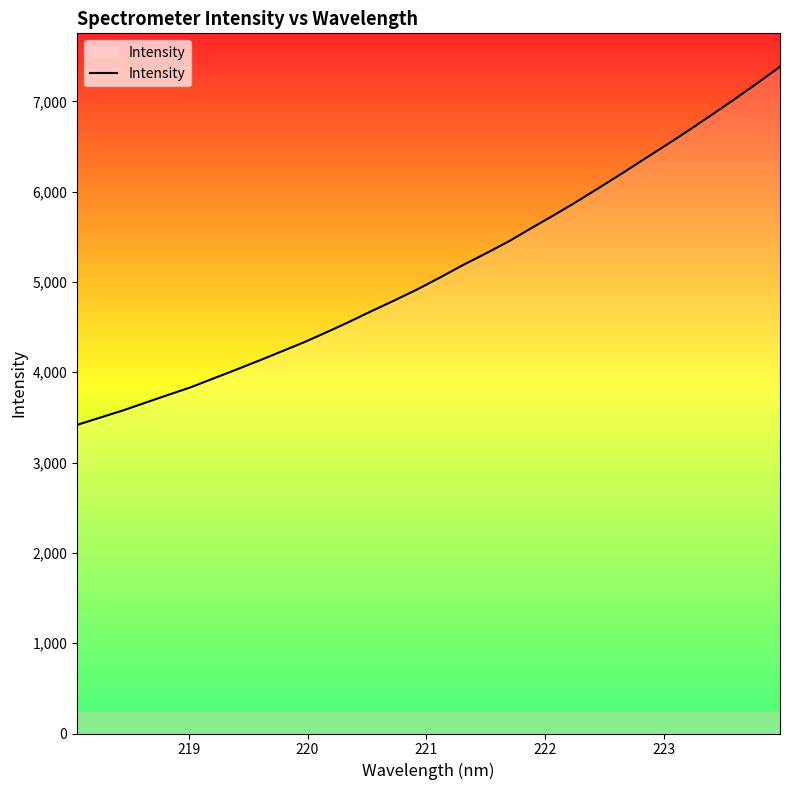

Does the chart have visible grid lines?

No